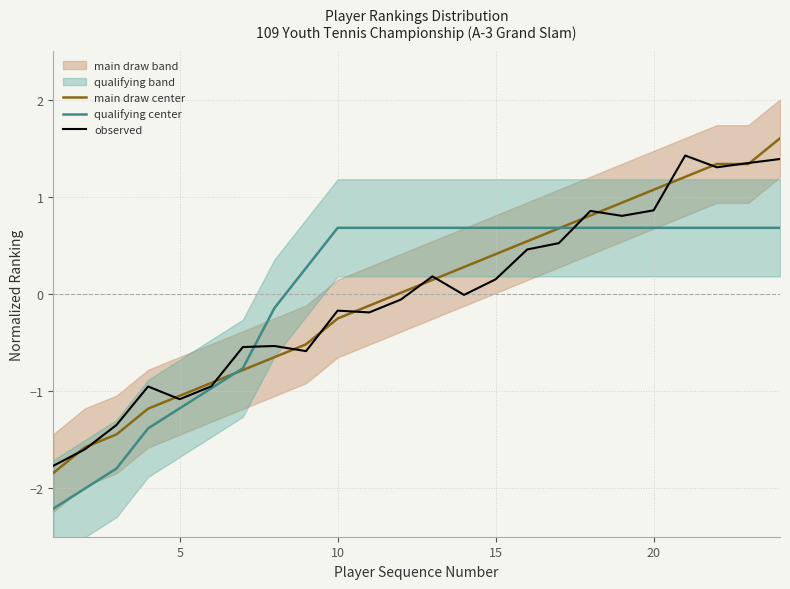

What is the highest value of the qualifying center series?

0.7